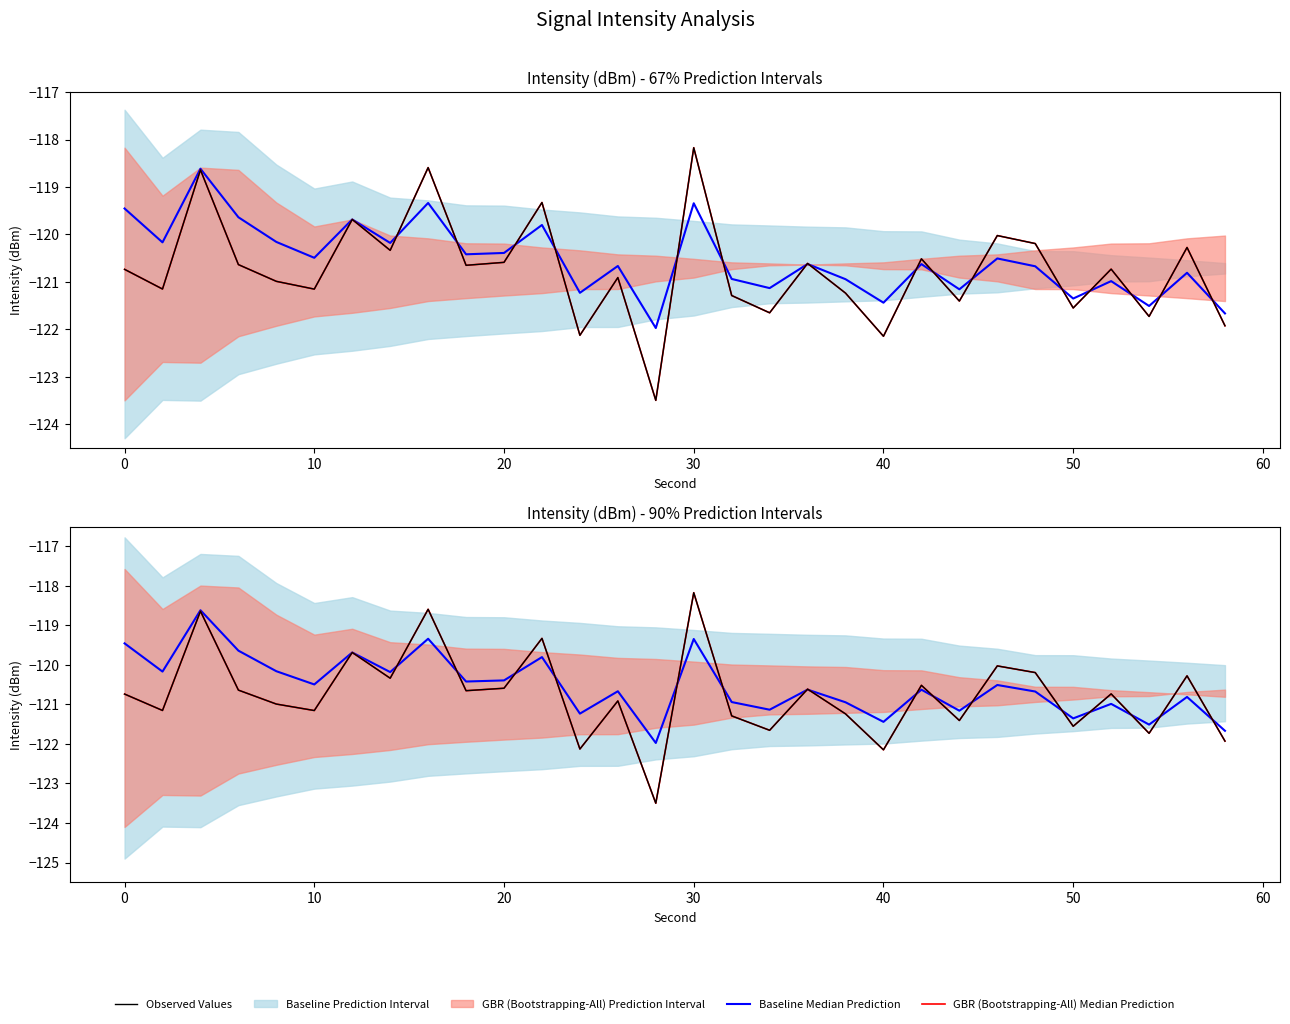

Which series ends up on top after the final intersection of Baseline Median Prediction and Observed Values?

Baseline Median Prediction